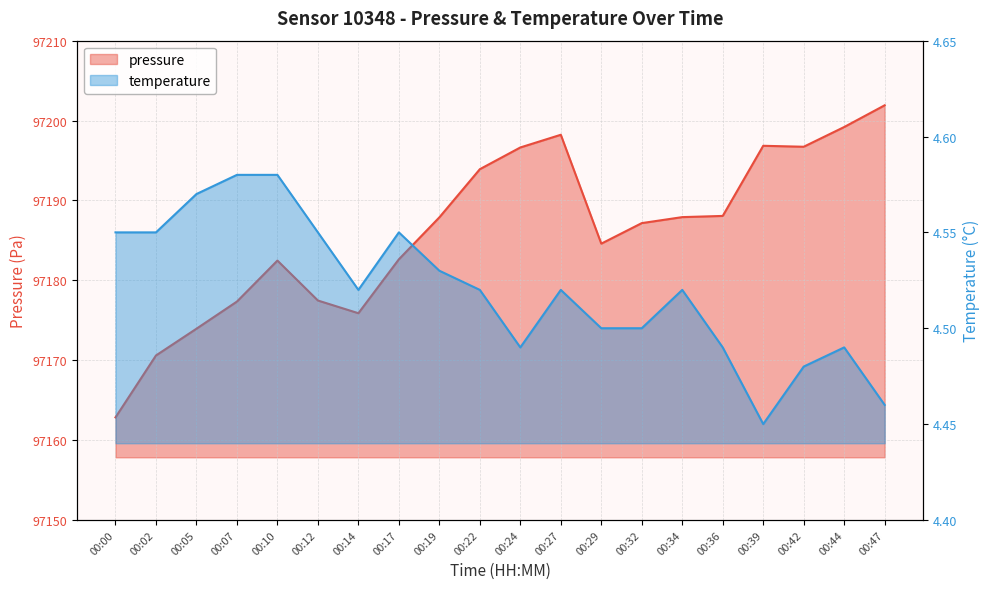

What is the total value across all series at 00:22?

97198.4